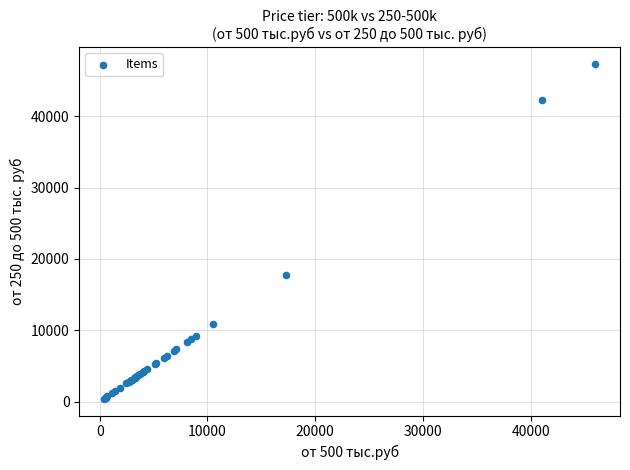

What Y value in the scatter plot is closest to 23885?

17767.5